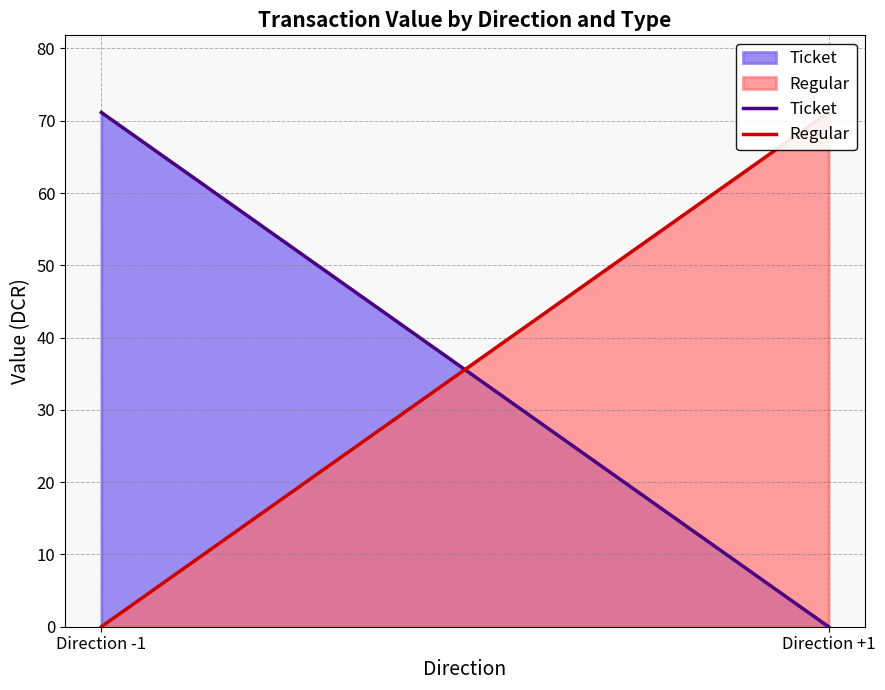

What is the sum of the Ticket values at Direction -1 and Direction +1?

71.1